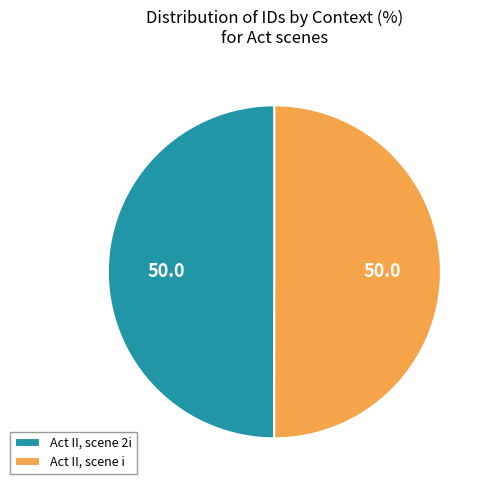

The Act II, scene 2i slice represents 50% of the pie. True or false?

True